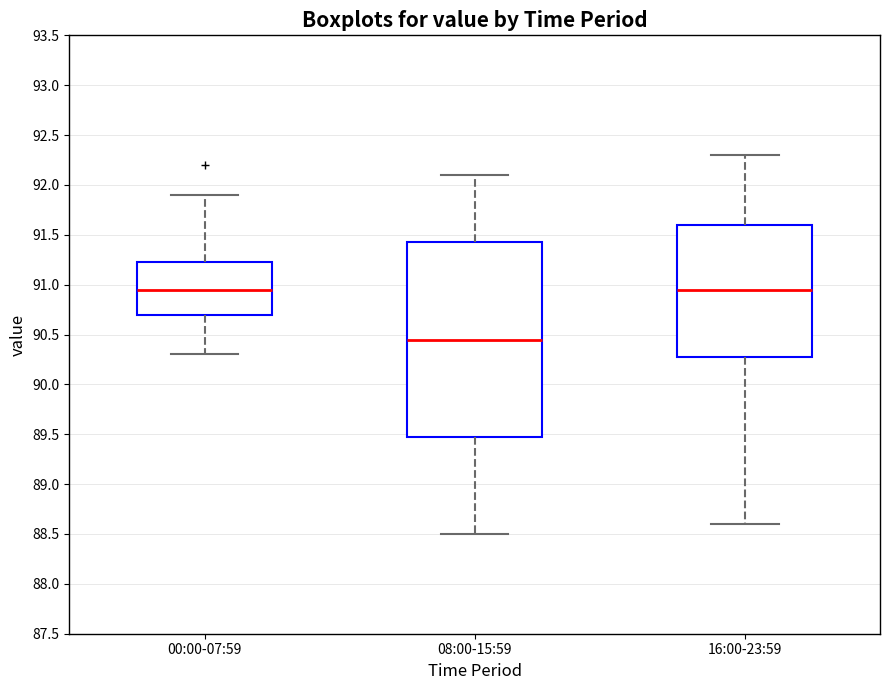

Comparing the boxes themselves (not the whiskers), which one is the tallest?

08:00-15:59